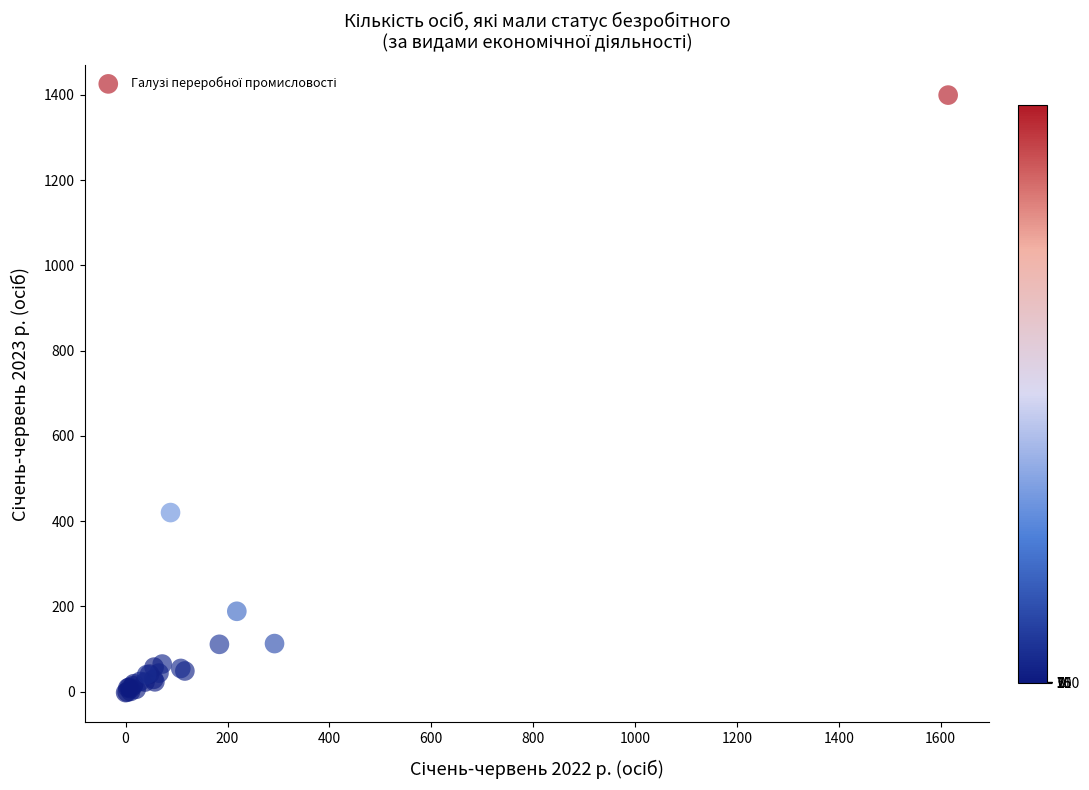

What Y value in the scatter plot is closest to 698?

420.0